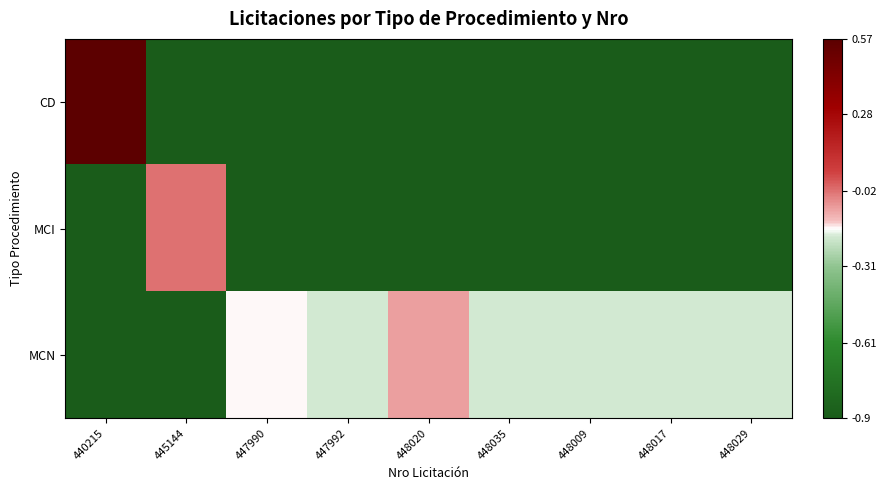

How many series are shown in this chart?

3